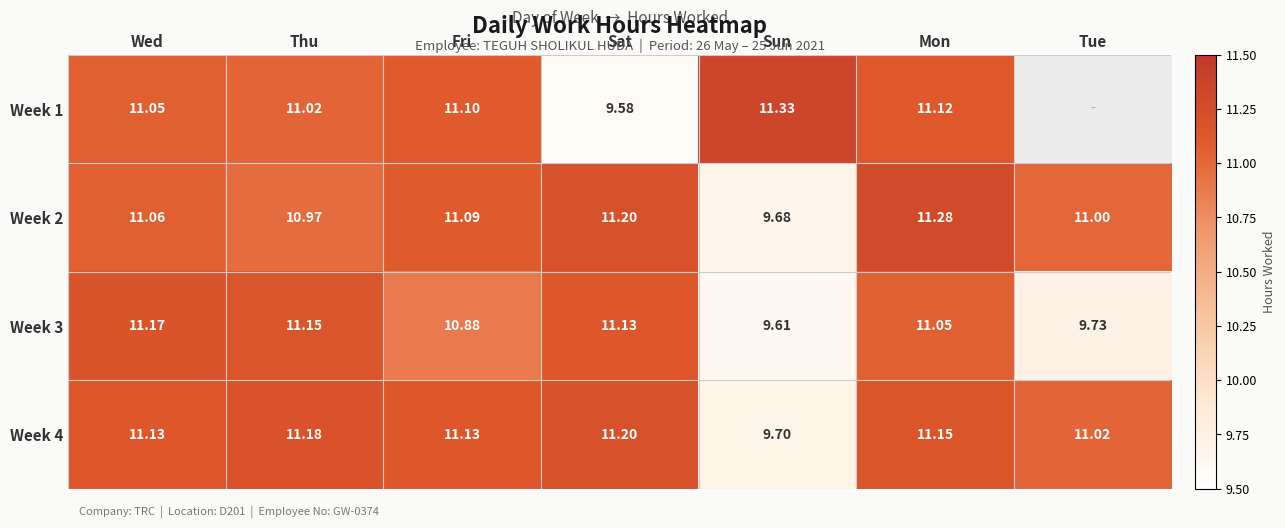

Where is Week 3 nearest to the value 10?

Tue